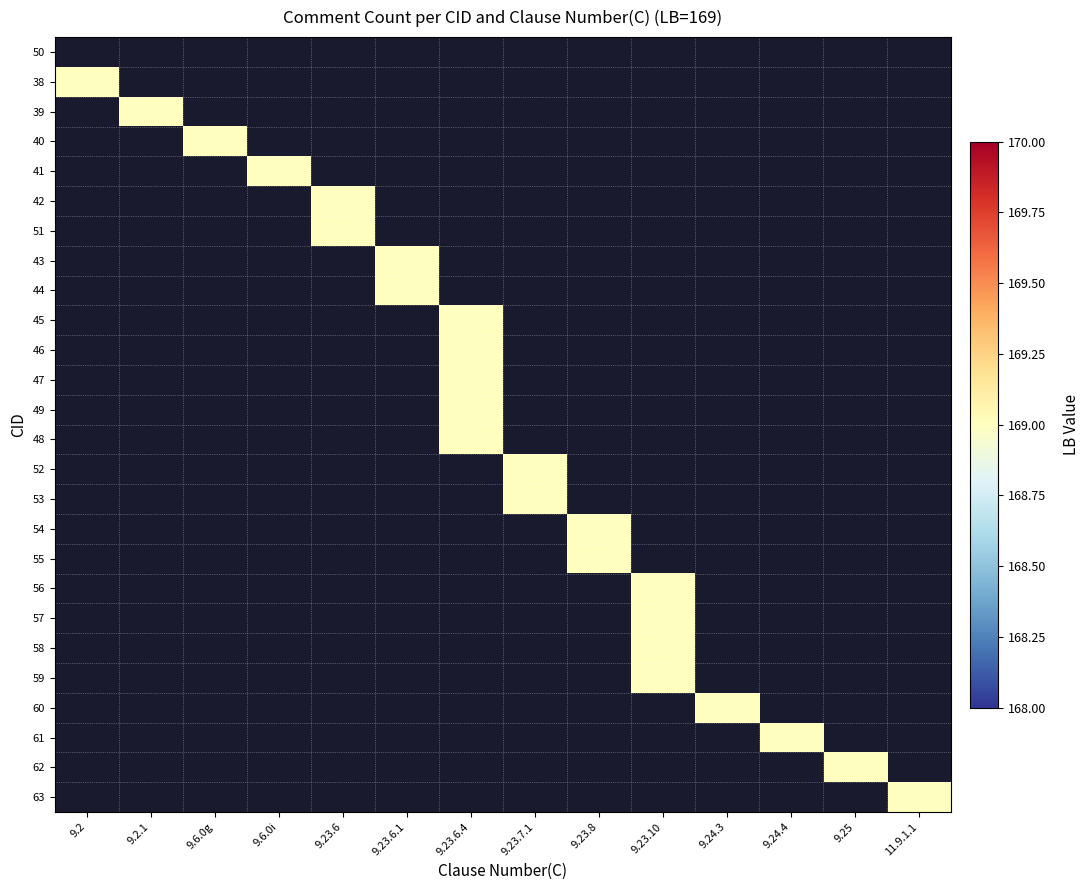

Between 9.24.4 and 9.2, which is larger?

9.2